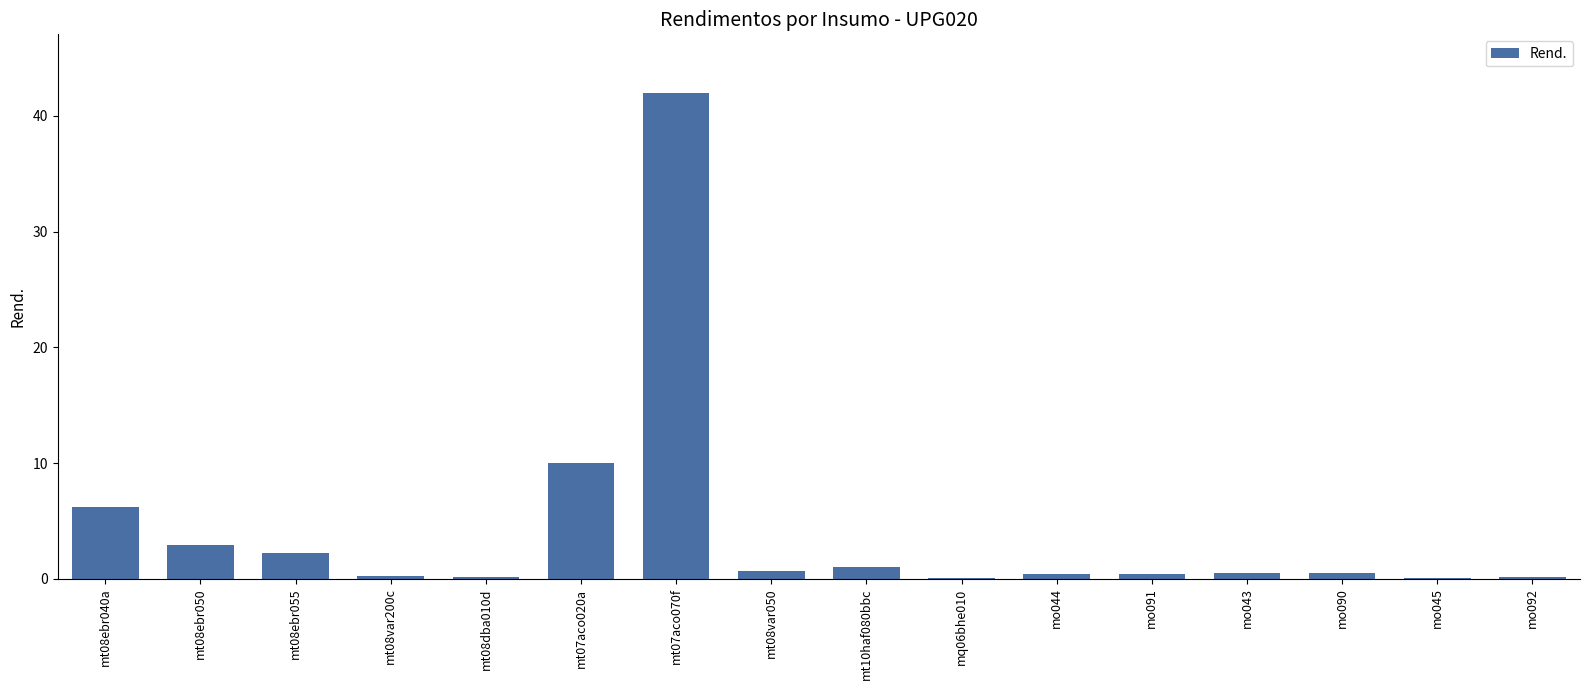

Between mt07aco020a and mt08ebr040a, which is larger?

mt07aco020a